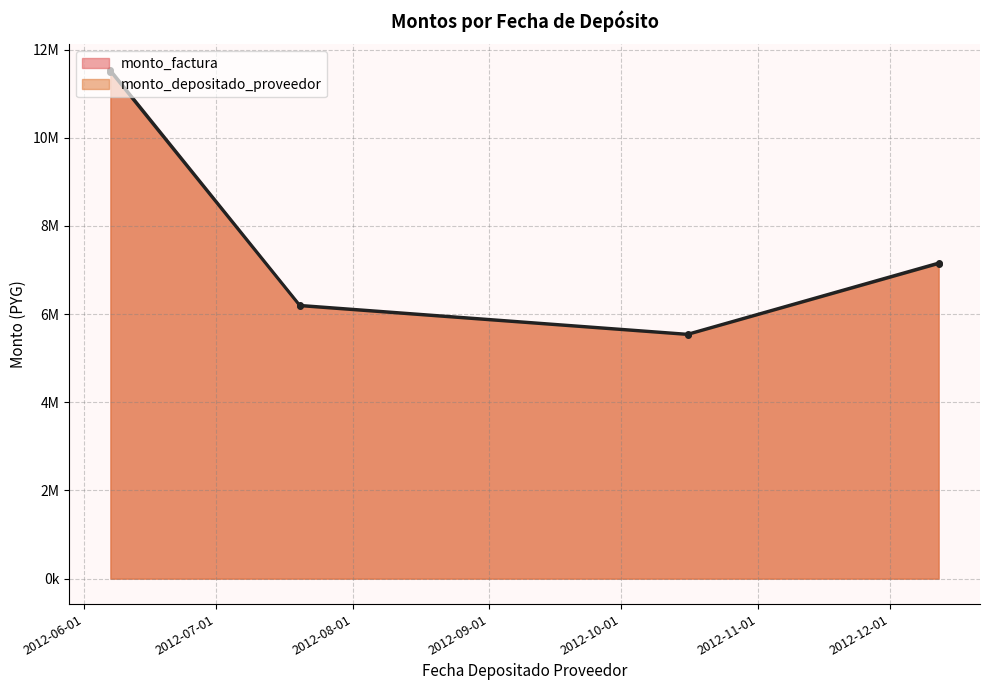

What is the sum of the monto_factura values at 2012-10-16 and 2012-12-12?

12715000